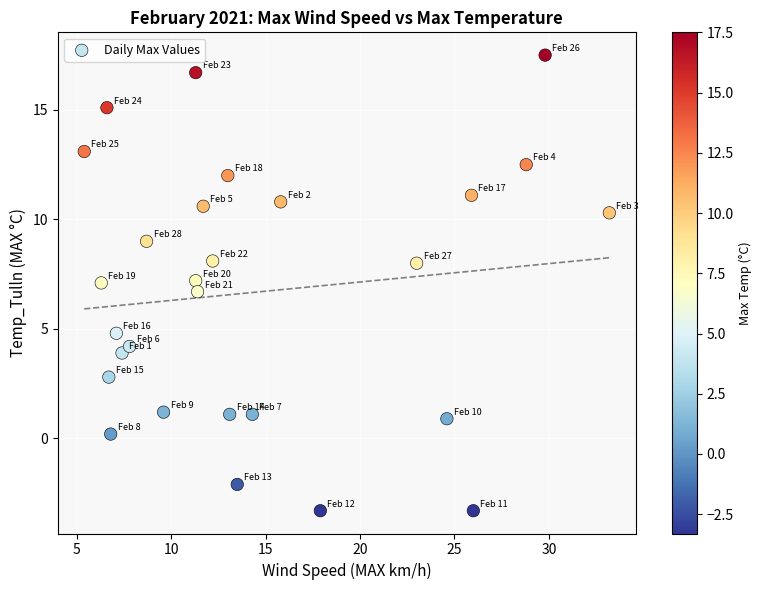

What is the range of X values (max minus min)?

27.8